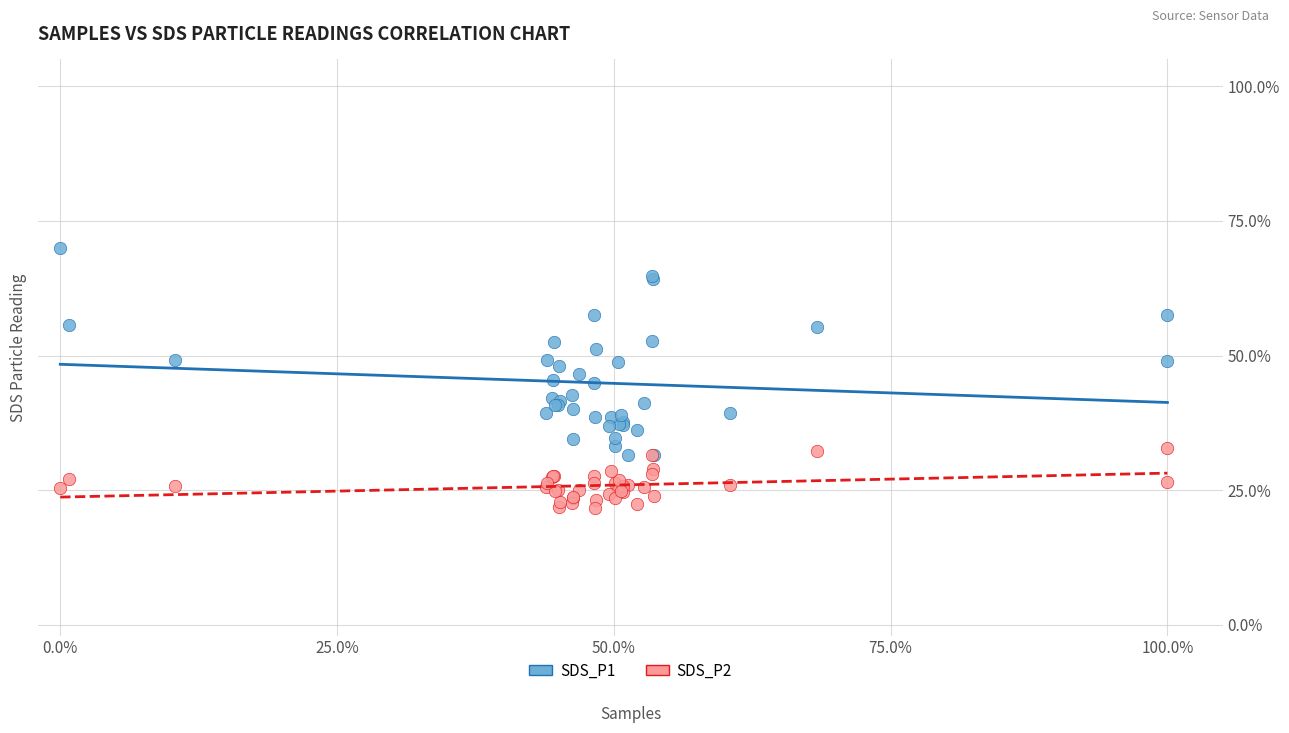

What are all the series names shown in the legend?

SDS_P1, SDS_P2